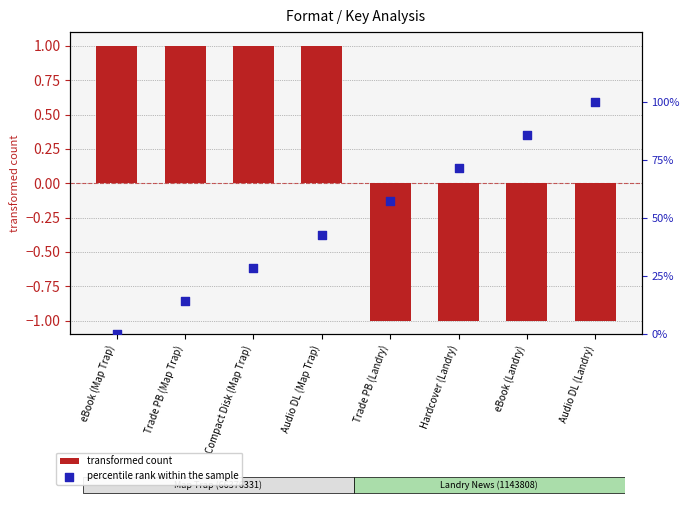

What is the total value across all series at Audio DL (Map Trap)?

43.9